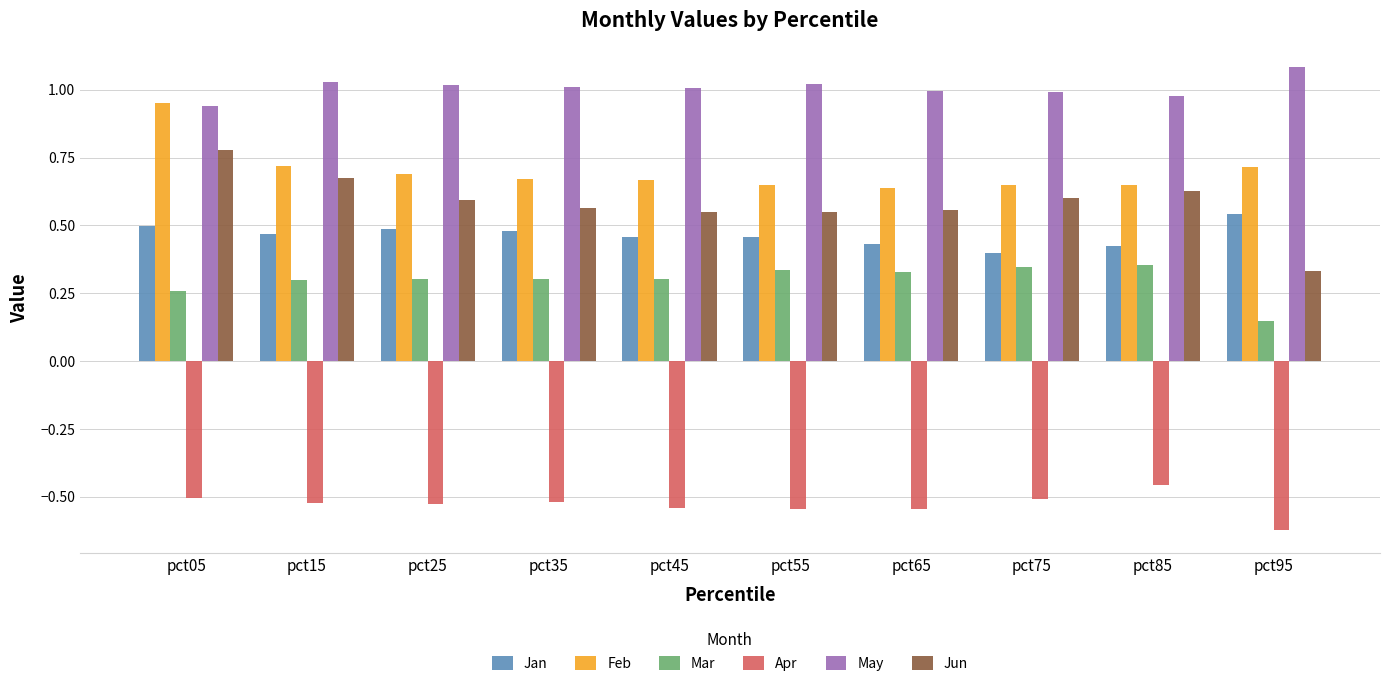

What are all the series names shown in the legend?

Jan, Feb, Mar, Apr, May, Jun